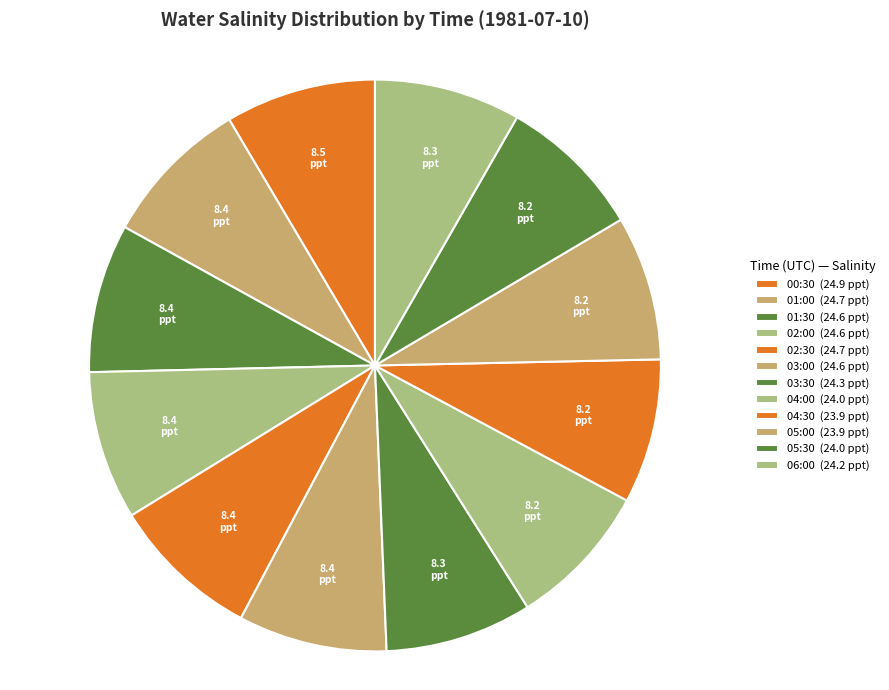

Count the number of slices in the pie.

12